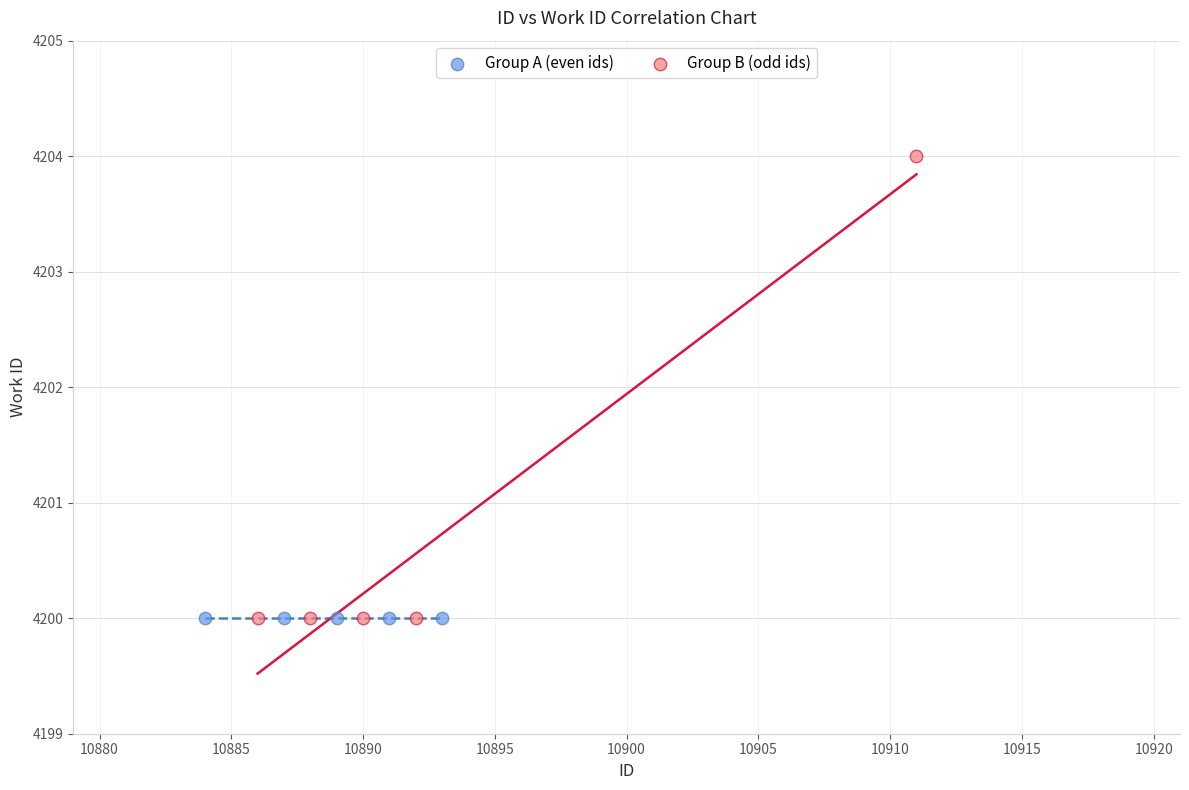

Which series reaches the maximum Y coordinate?

Group B (odd ids)